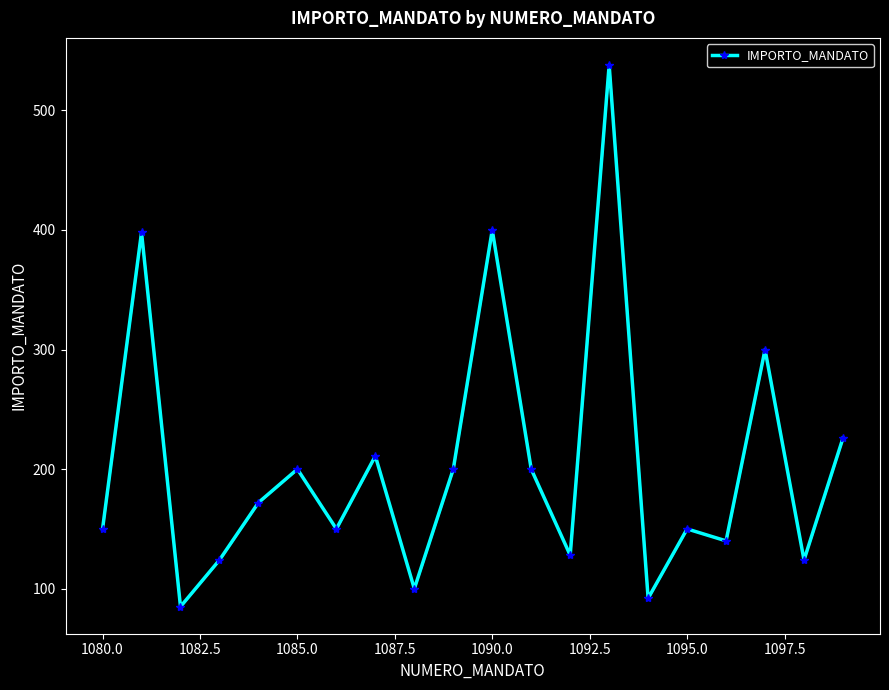

Does the chart display data point markers on the line(s)?

Yes